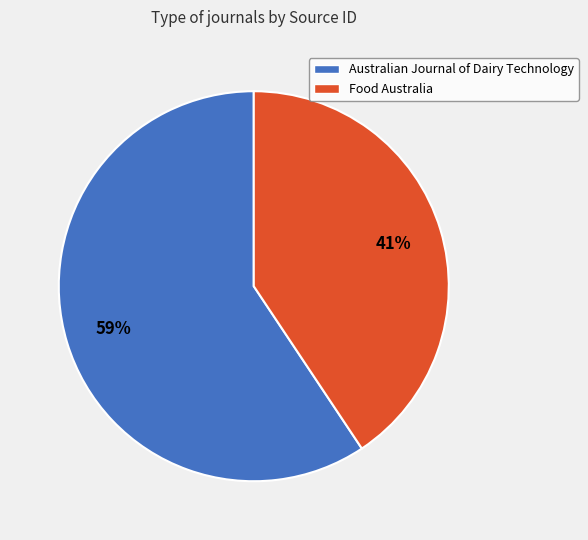

What is the ratio of the value at Food Australia to the value at Australian Journal of Dairy Technology?

0.7